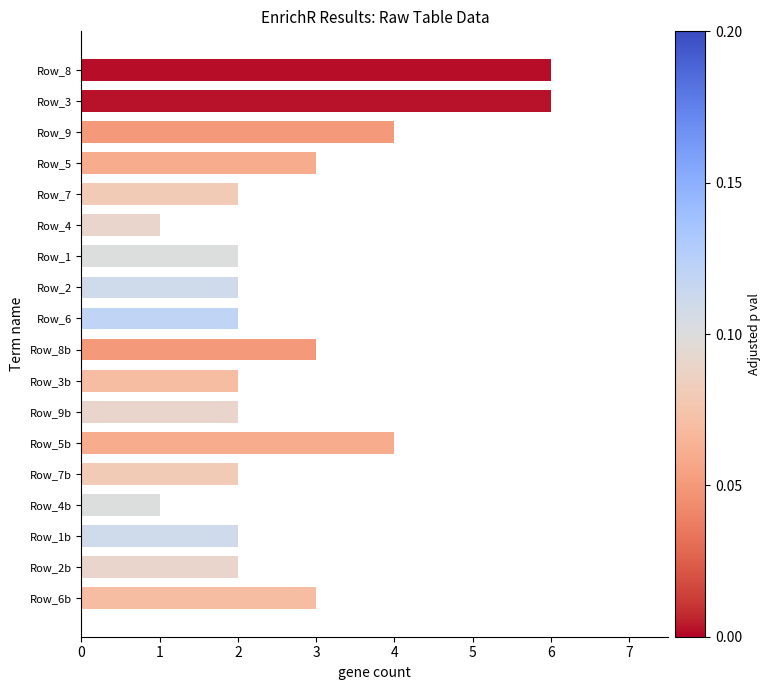

Count the number of categories in the chart.

18